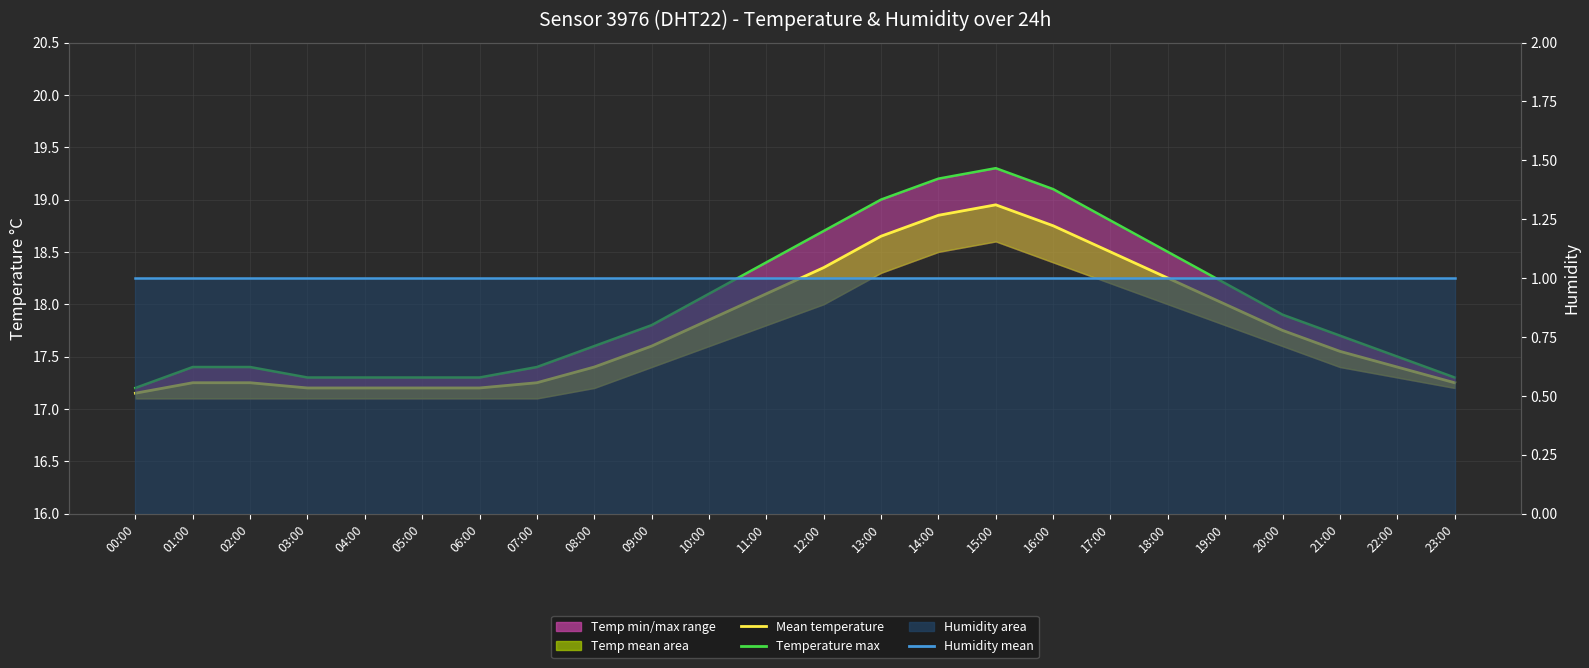

Between 19:00 and 08:00, which is larger?

19:00